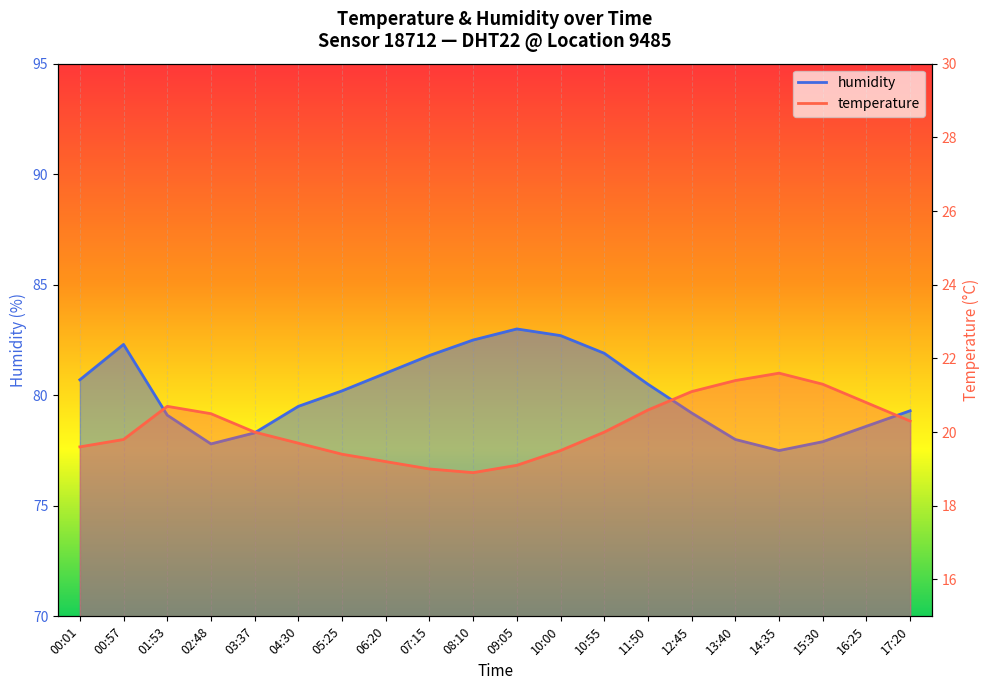

Which series changed the most between 06:20 and 10:00?

humidity